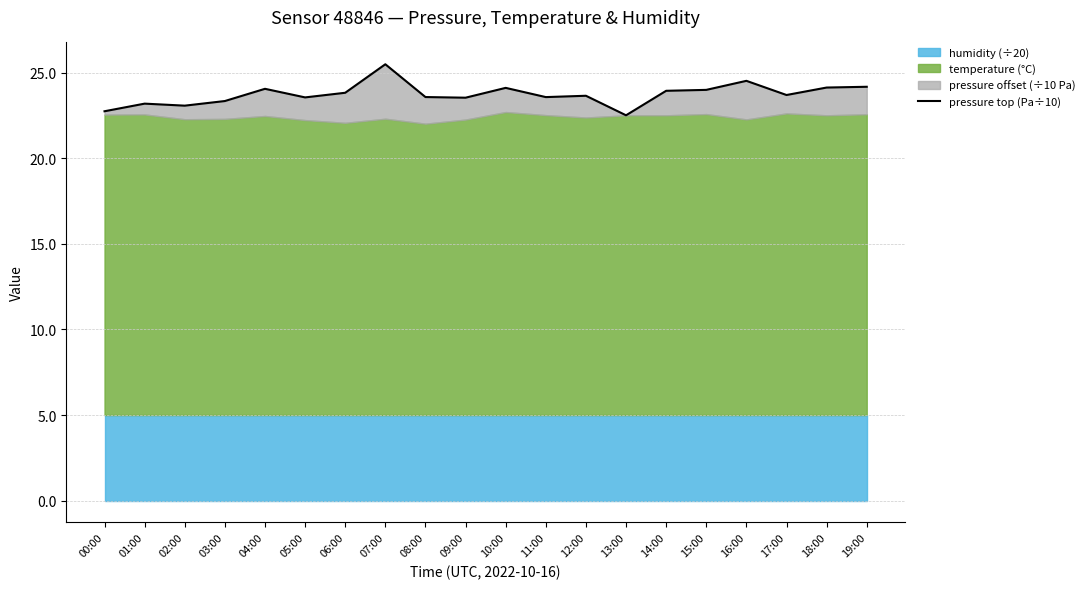

How many data points are above 23?

18